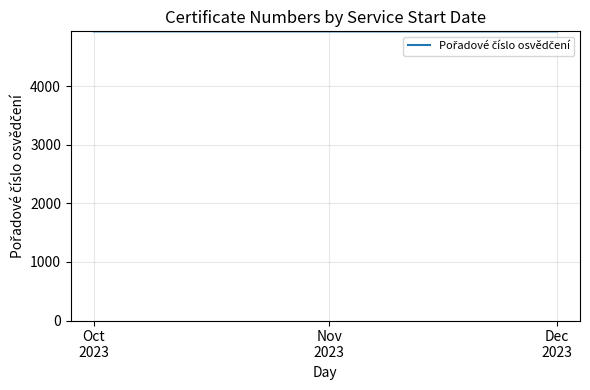

Reading left to right, extract all data points from this chart.

4937	4937	4936